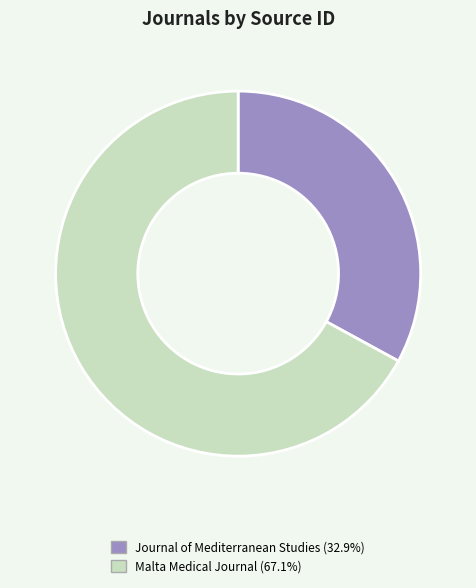

Do Journal of Mediterranean Studies and Malta Medical Journal together represent more than half of the pie?

Yes